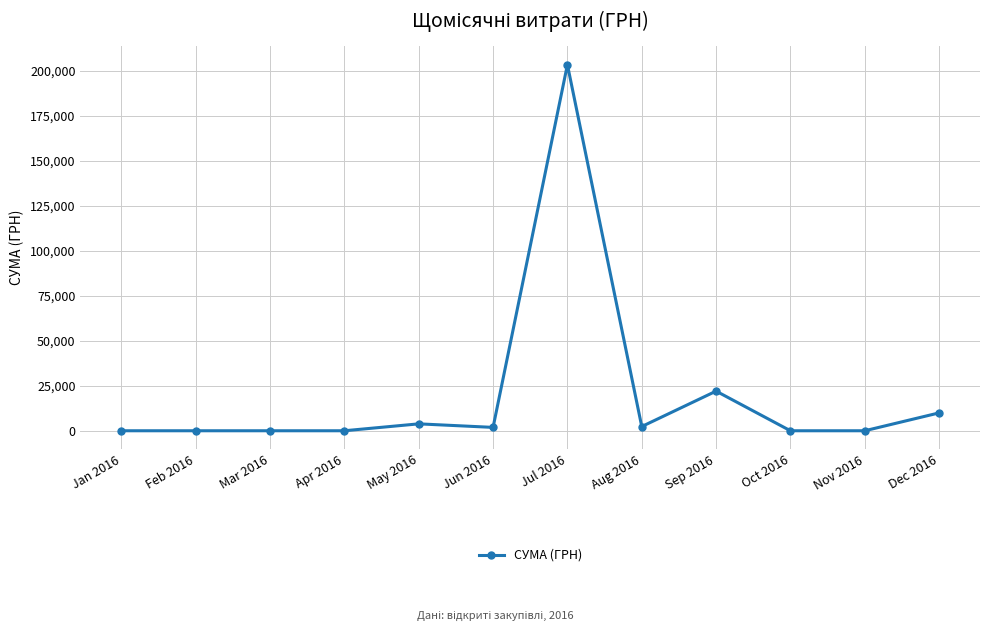

What is the maximum value shown in the chart?

203340.9